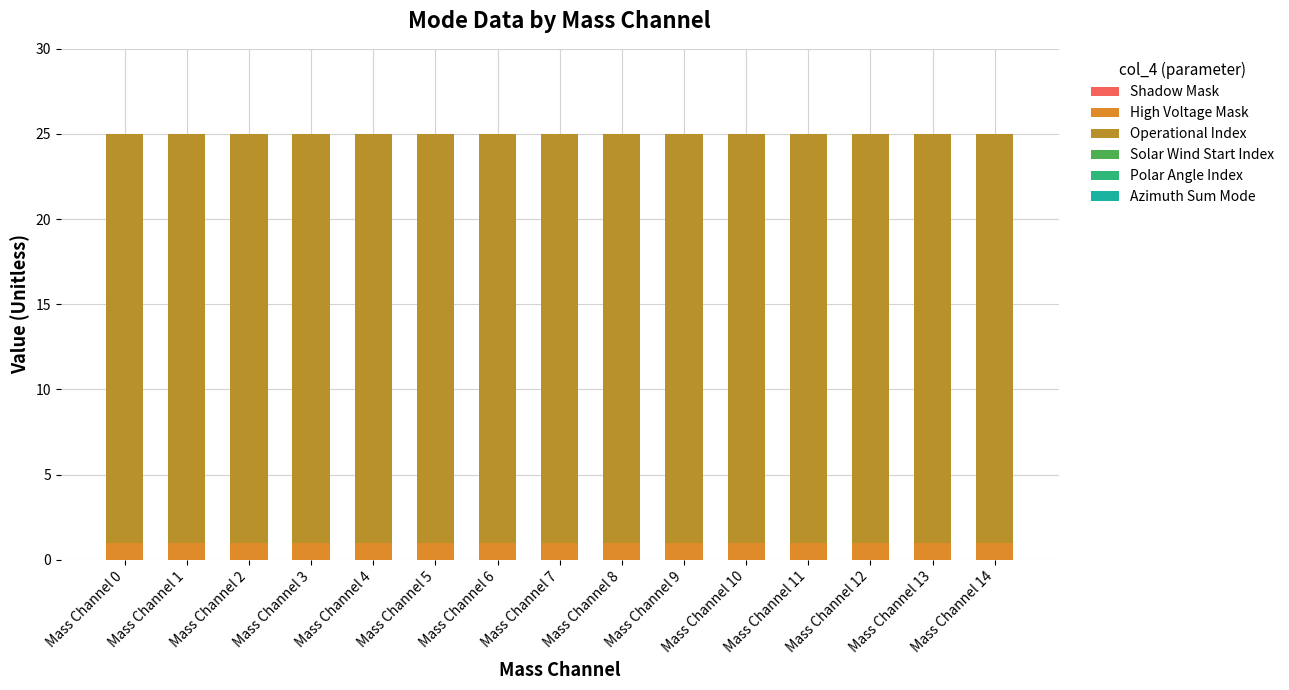

True or false: High Voltage Mask has a value of 2 at Mass Channel 8.

False